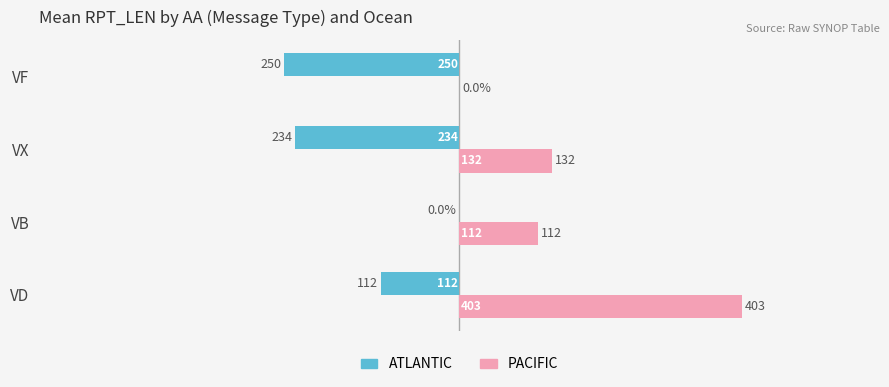

How many values in PACIFIC are above zero?

3